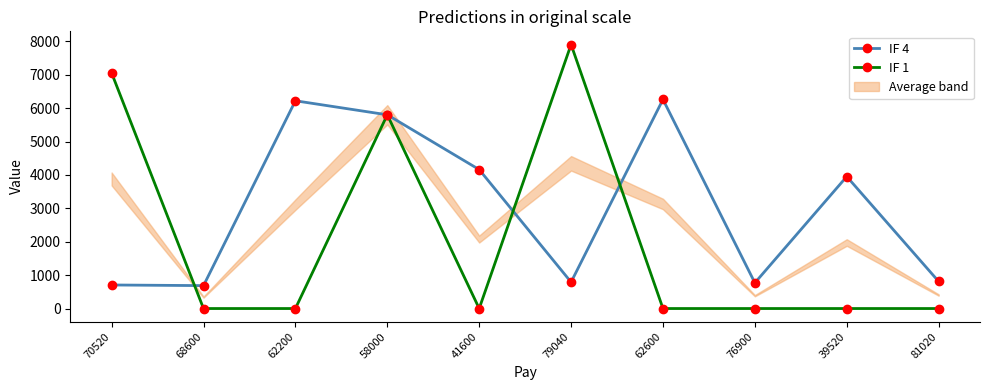

At which label does IF 1 reach its peak?

79040